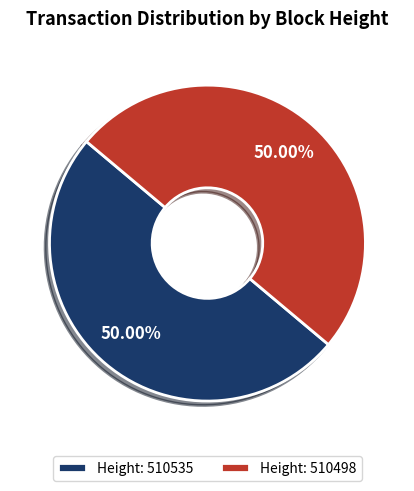

Approximately how many times larger is the value at Height: 510498 compared to Height: 510535?

1.0